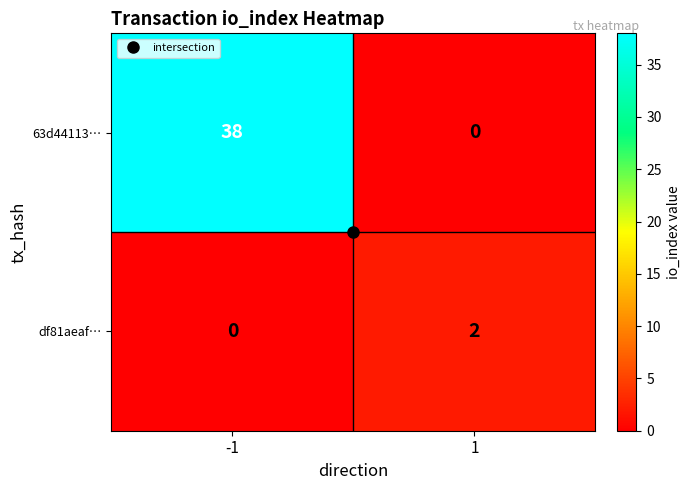

What is the average value of the 63d44113… series?

19